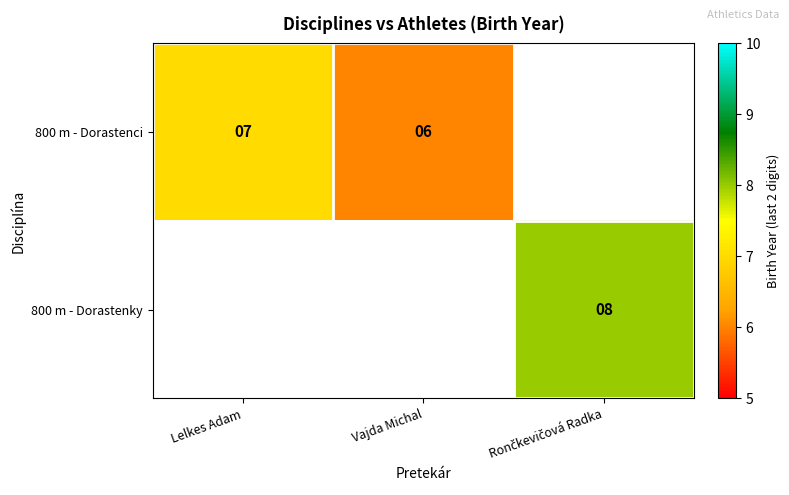

Is it true that 800 m - Dorastenci equals 4 at Lelkes Adam?

False